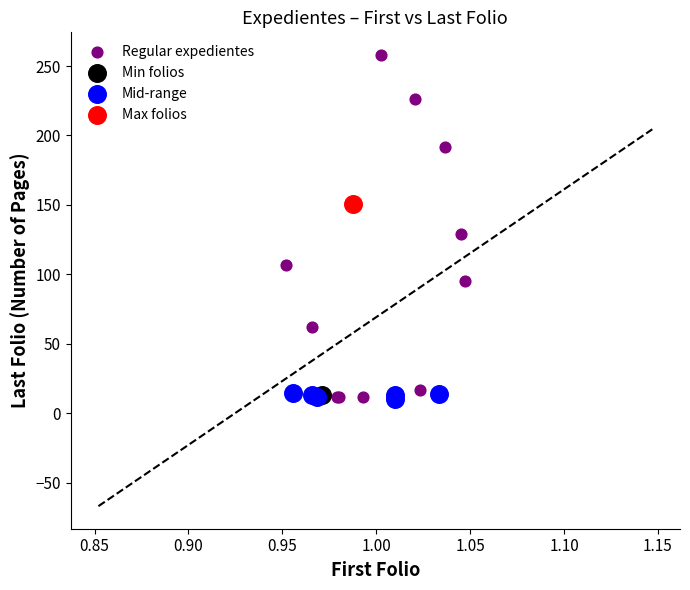

What are all the series names shown in the legend?

Regular expedientes, Min folios, Mid-range, Max folios